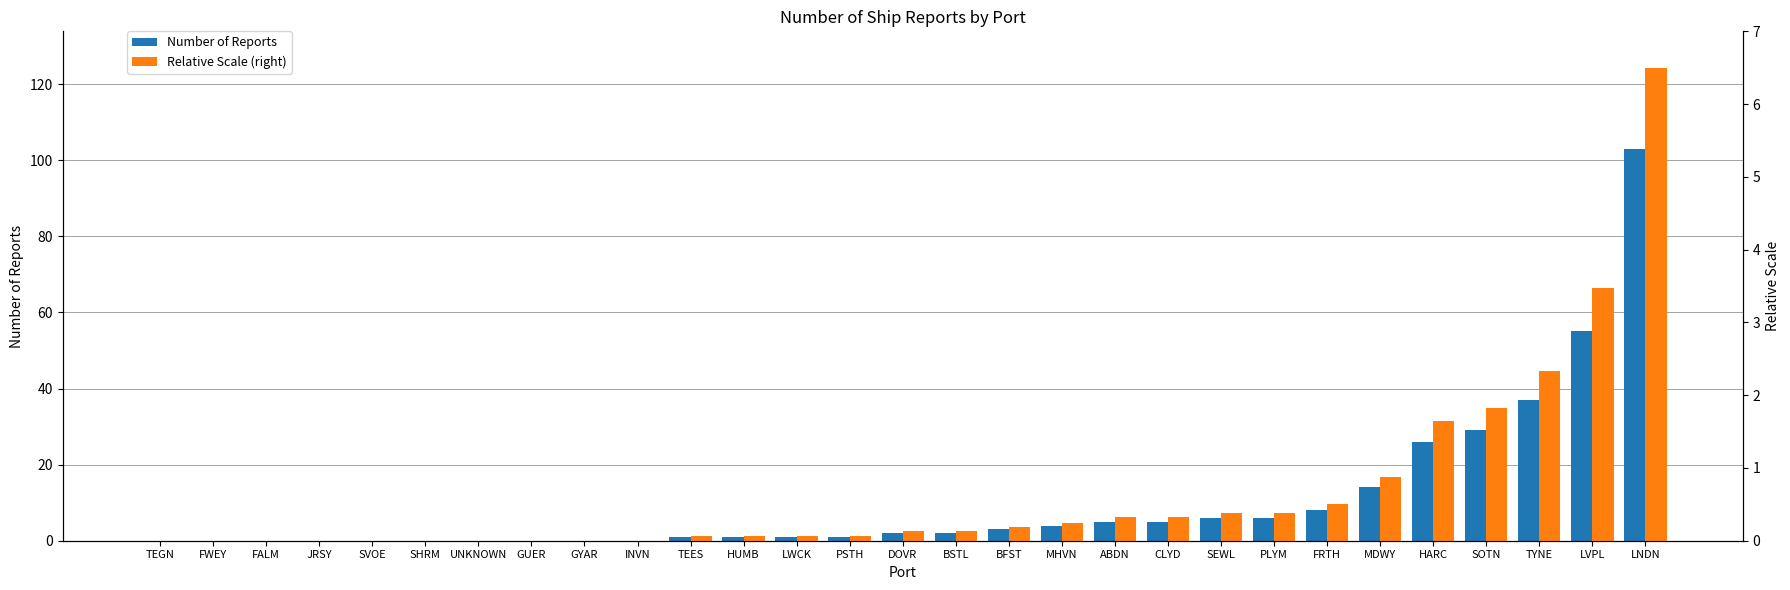

Reading left to right, extract all data points from this chart.

Number of Reports: TEGN=0.0	FWEY=0.0	FALM=0.0	JRSY=0.0	SVOE=0.0	SHRM=0.0	UNKNOWN=0.0	GUER=0.0	GYAR=0.0	INVN=0.0	TEES=1.0	HUMB=1.0	LWCK=1.0	PSTH=1.0	DOVR=2.0	BSTL=2.0	BFST=3.0	MHVN=4.0	ABDN=5.0	CLYD=5.0	SEWL=6.0	PLYM=6.0	FRTH=8.0	MDWY=14.0	HARC=26.0	SOTN=29.0	TYNE=37.0	LVPL=55.0	LNDN=103.0
Relative Scale (right): TEGN=0.0	FWEY=0.0	FALM=0.0	JRSY=0.0	SVOE=0.0	SHRM=0.0	UNKNOWN=0.0	GUER=0.0	GYAR=0.0	INVN=0.0	TEES=0.1	HUMB=0.1	LWCK=0.1	PSTH=0.1	DOVR=0.1	BSTL=0.1	BFST=0.2	MHVN=0.2	ABDN=0.3	CLYD=0.3	SEWL=0.4	PLYM=0.4	FRTH=0.5	MDWY=0.9	HARC=1.6	SOTN=1.8	TYNE=2.3	LVPL=3.5	LNDN=6.5